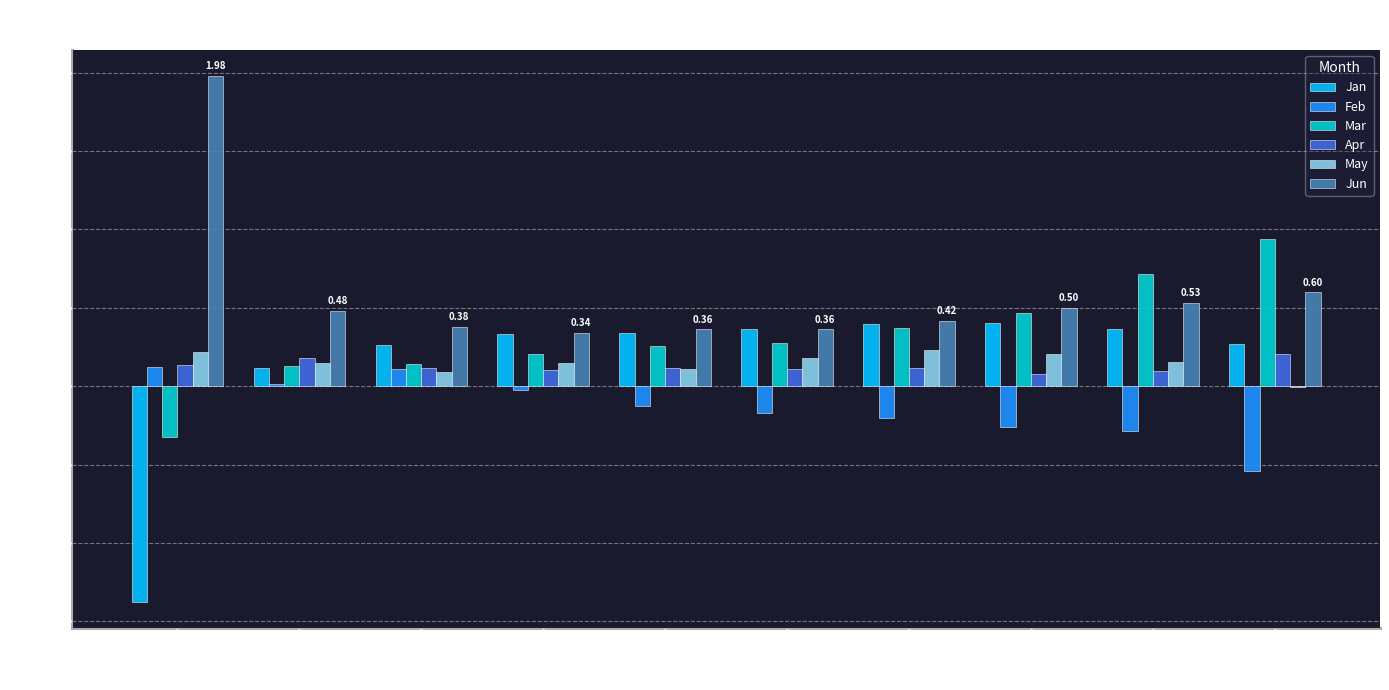

Which series has the largest total across all categories?

Jun